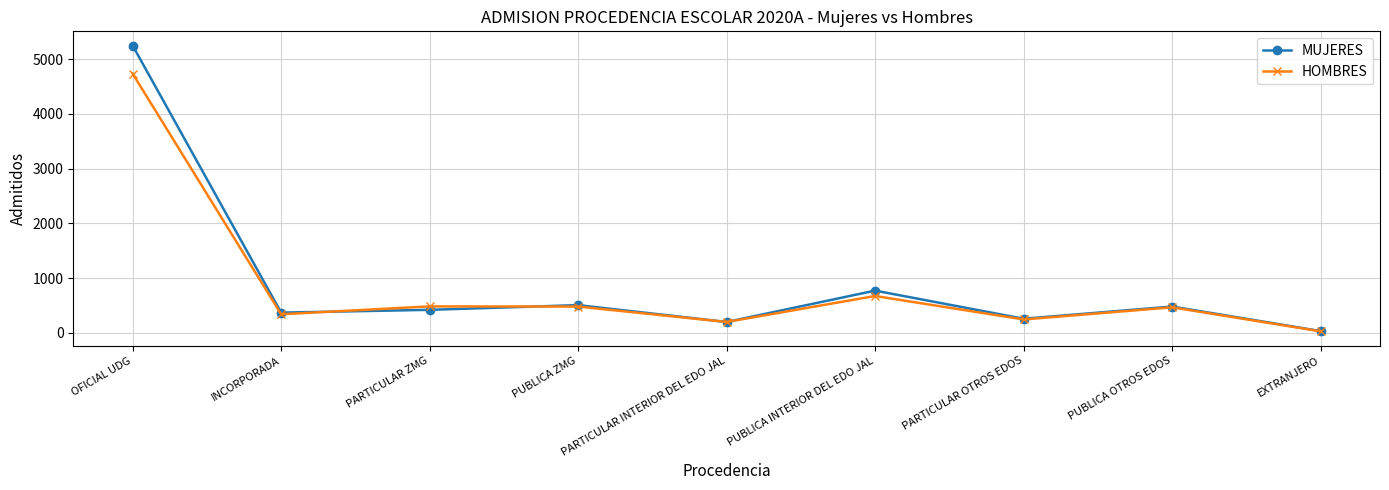

At which label does HOMBRES reach its peak?

OFICIAL UDG